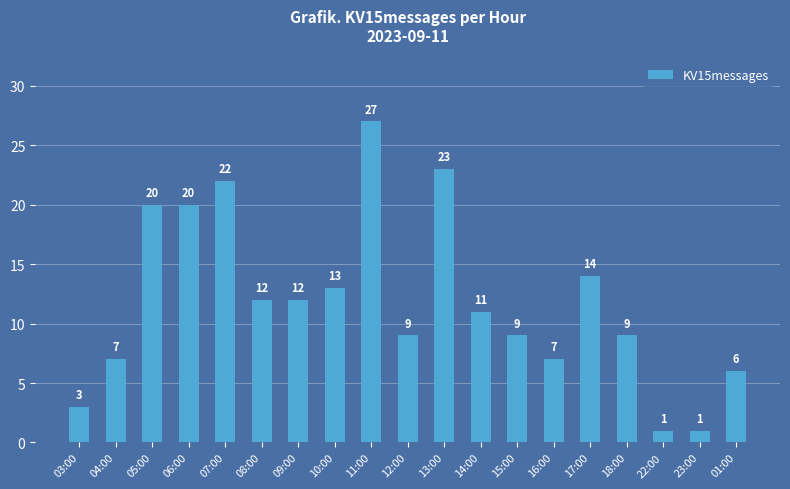

Reading right to left, extract all data points from this chart.

01:00=6	23:00=1	22:00=1	18:00=9	17:00=14	16:00=7	15:00=9	14:00=11	13:00=23	12:00=9	11:00=27	10:00=13	09:00=12	08:00=12	07:00=22	06:00=20	05:00=20	04:00=7	03:00=3